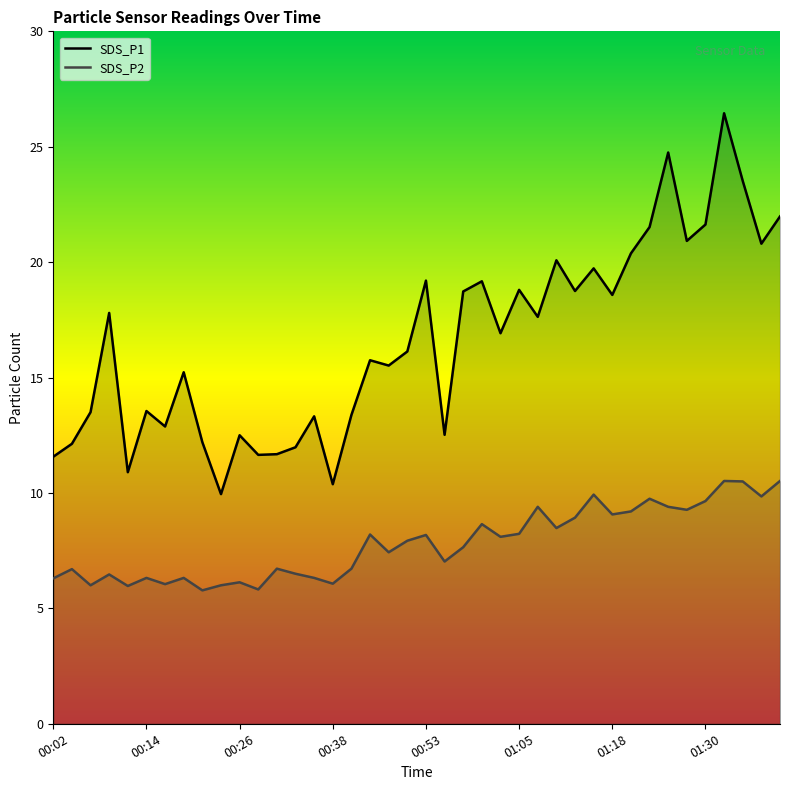

Which series has the largest total across all categories?

SDS_P1